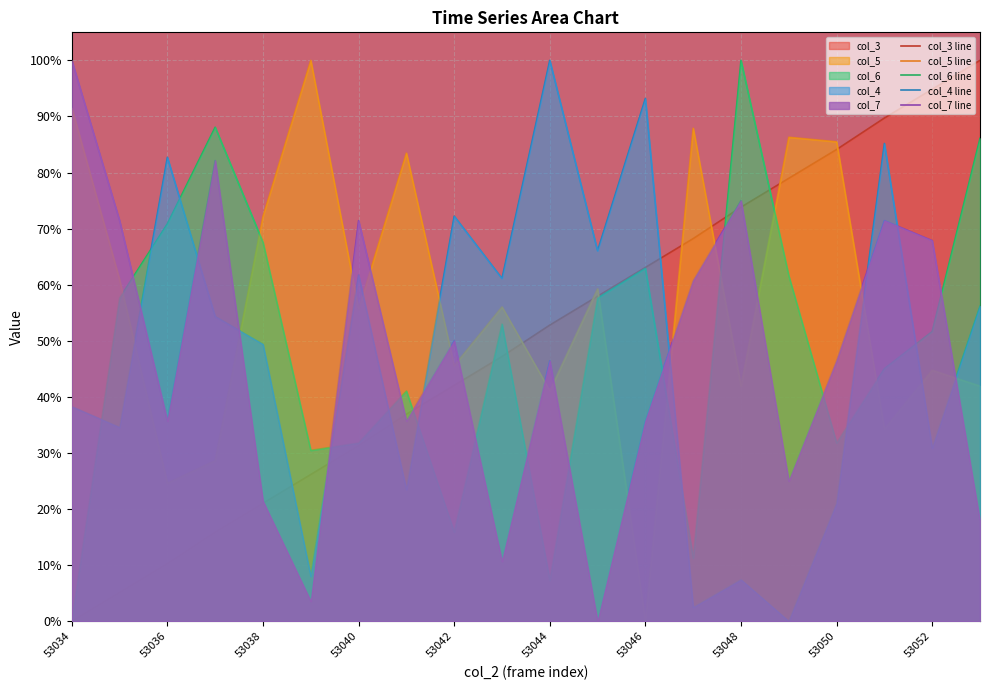

Is the value of col_6 line at 53046 greater than the value of col_7 line at 53038?

Yes